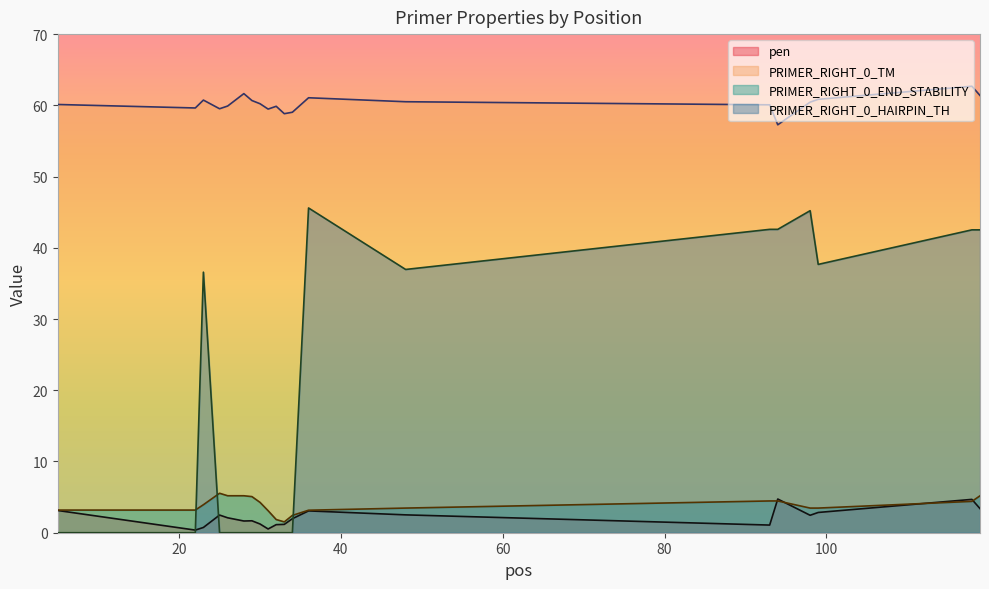

What is the difference between the maximum and minimum values in the pen series?

4.4